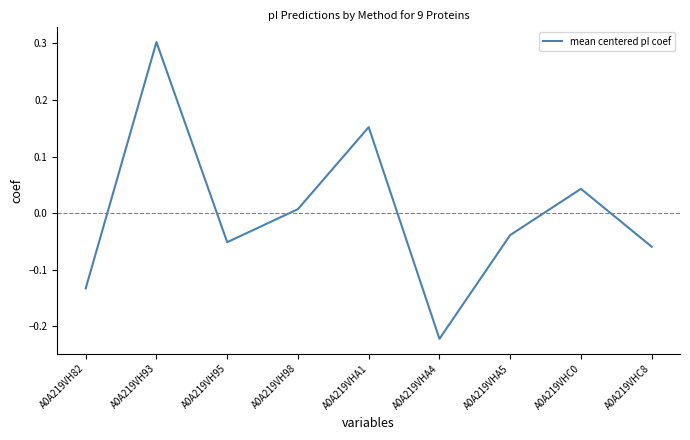

What value does the data have at A0A219VH93?

0.3